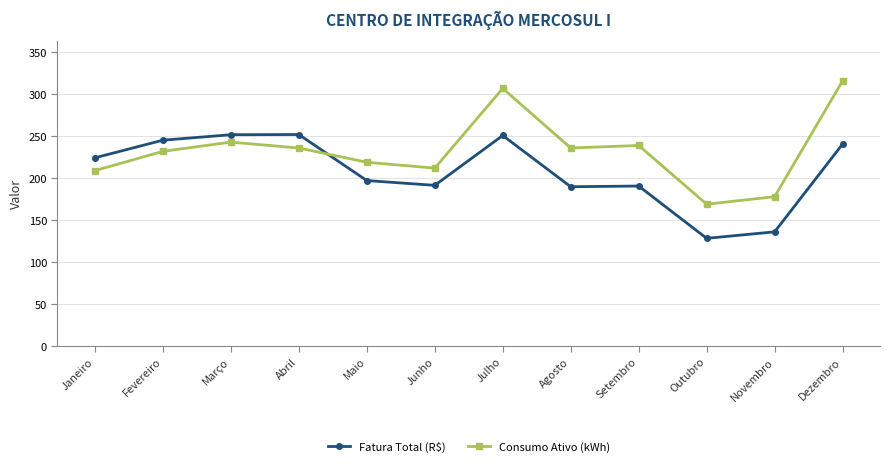

At Outubro, list the series in order from largest to smallest.

Consumo Ativo (kWh), Fatura Total (R$)